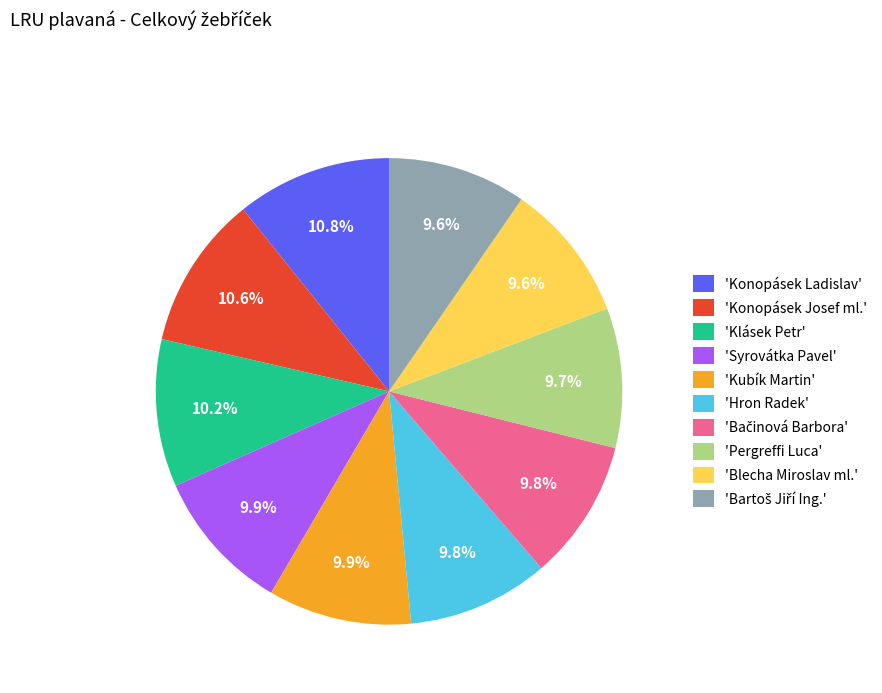

What is the ratio of the value at 'Blecha Miroslav ml.' to the value at 'Klásek Petr'?

0.9